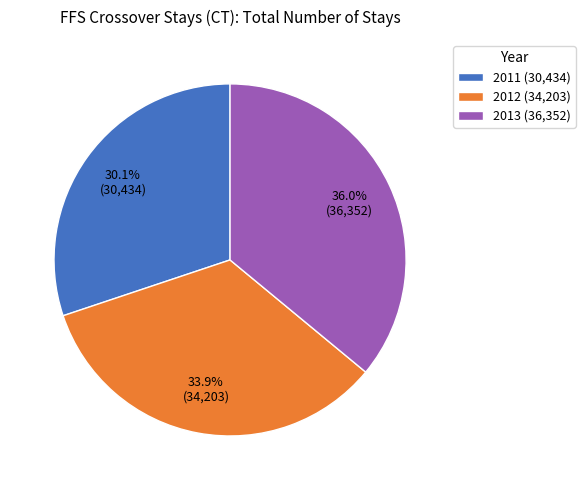

Combined, do 2012 and 2011 account for over 50%?

Yes